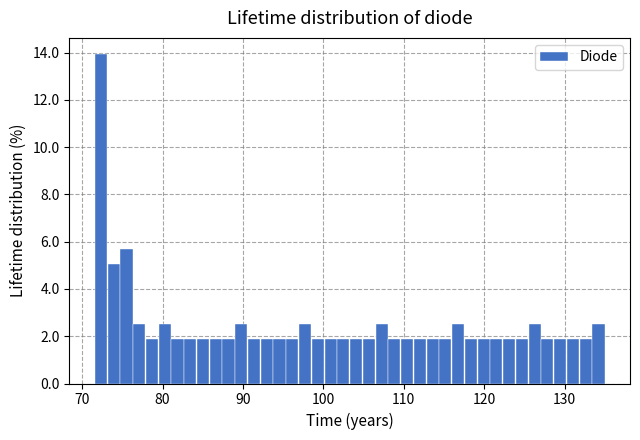

Read against the x-axis, roughly where is the centre of the tallest bar?

72